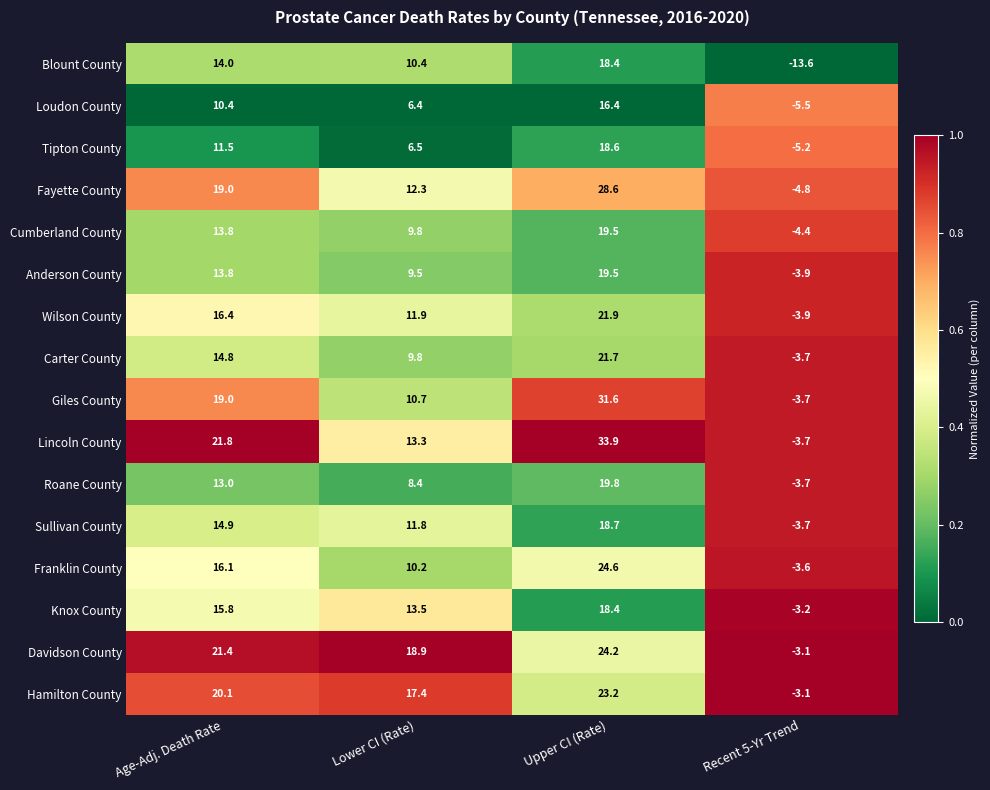

What value does the Fayette County series have at Recent 5-Yr Trend?

-4.8